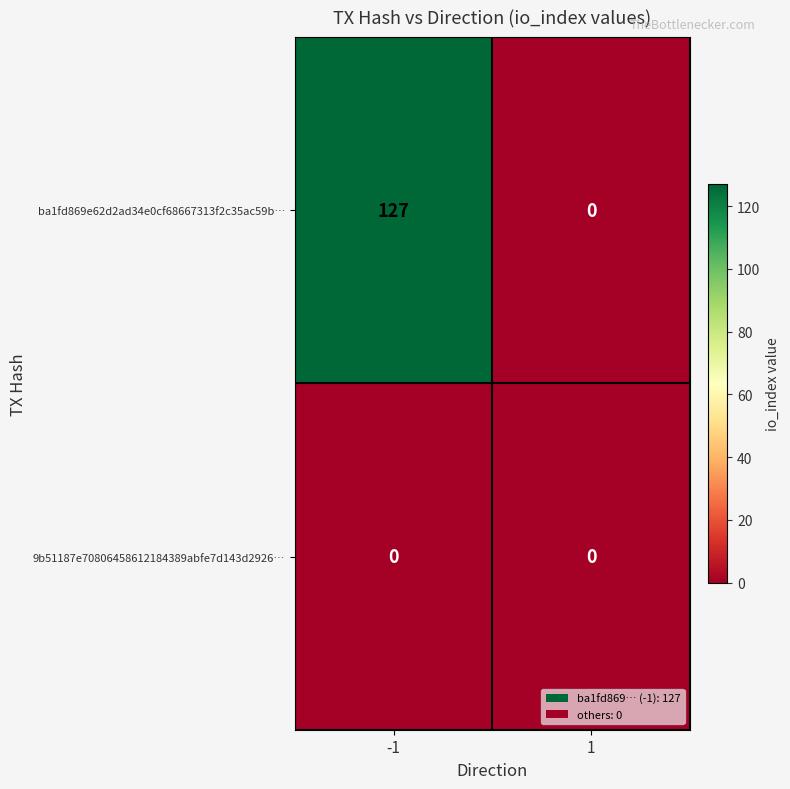

What is the difference between the highest and lowest values at -1?

127